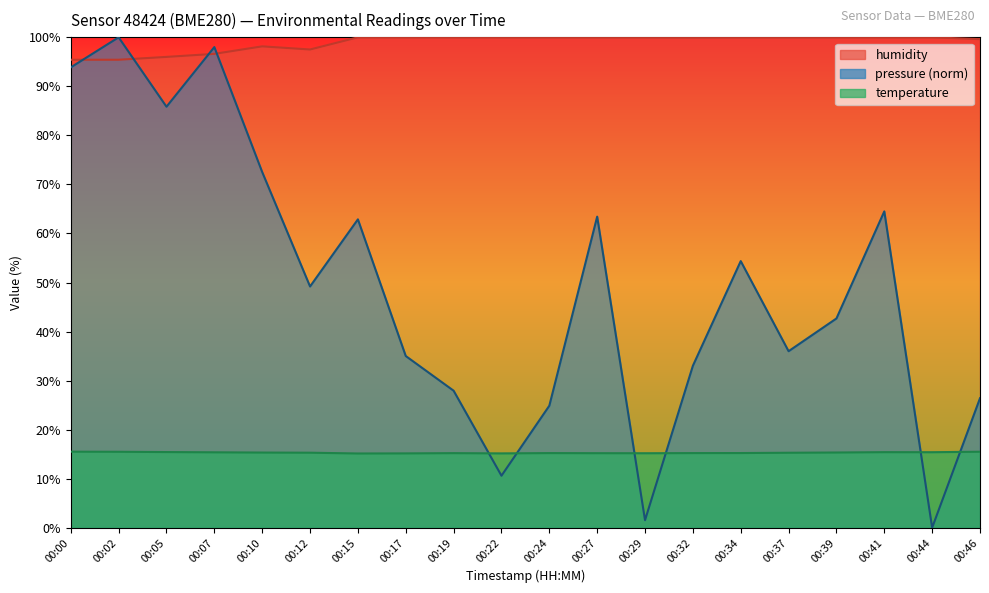

In pressure, how many points are lower than both neighbors (excluding endpoints)?

6